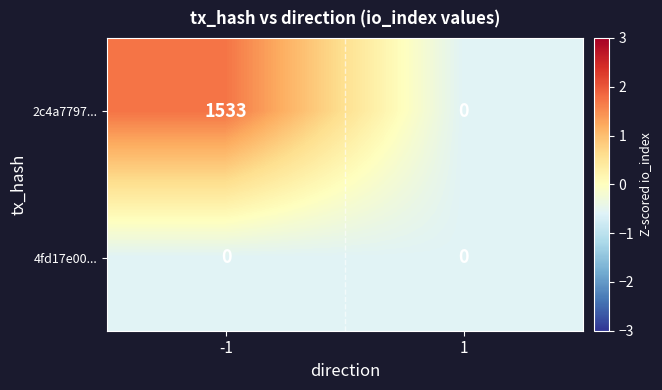

The value of 4fd17e00... at 1 is 0. True or false?

True